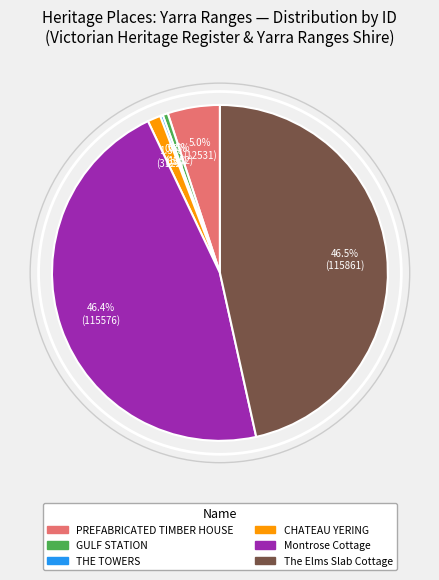

Is it true that The Elms Slab Cottage is 37% of the pie?

False